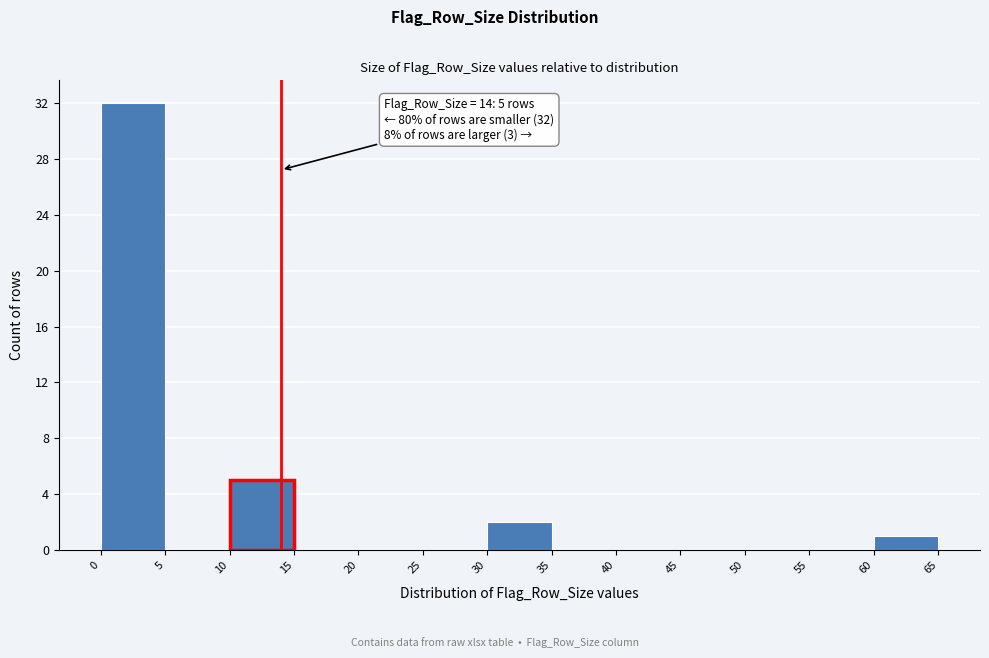

Over which range of the x-axis is the bar tallest?

0 to 5